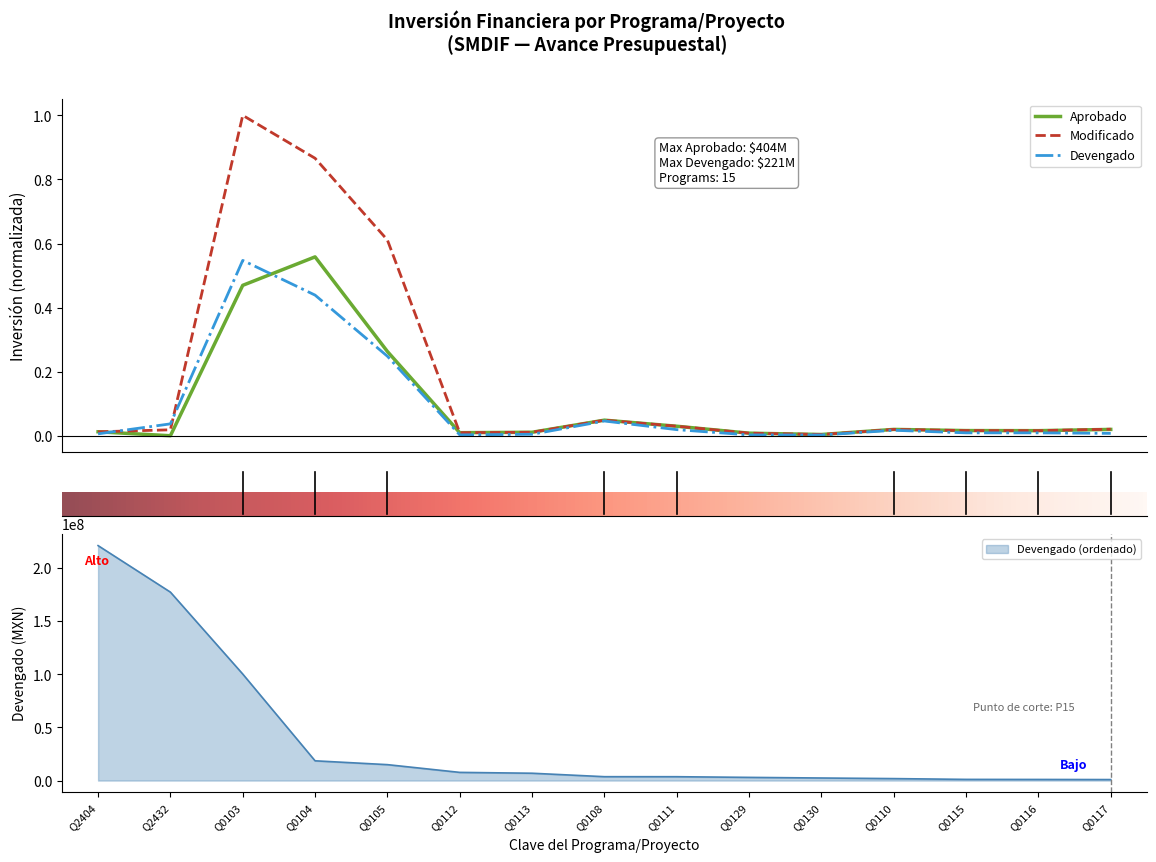

Which series has the largest total across all categories?

Modificado